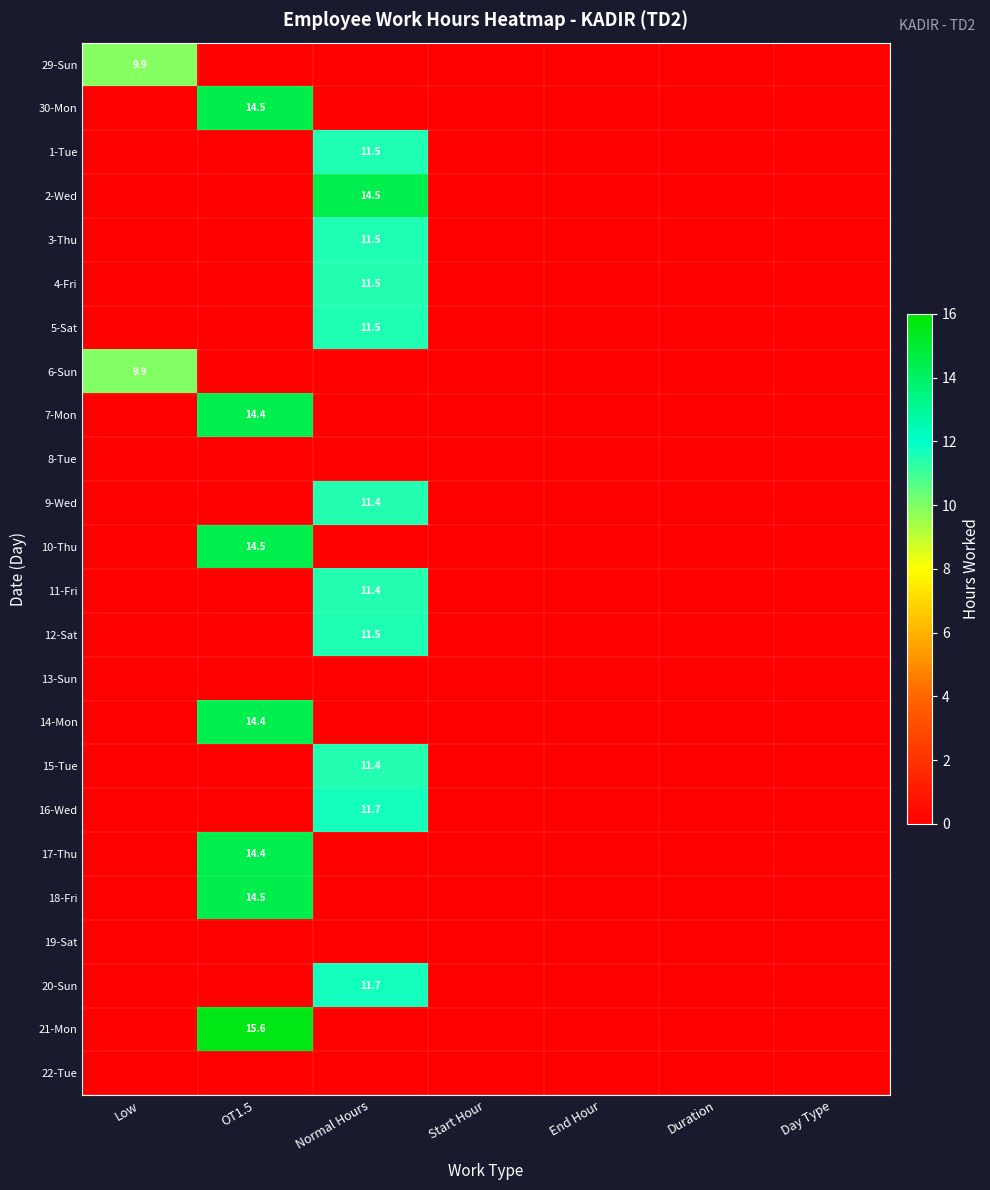

Is it true that 21-Mon equals -6.2 at Start Hour?

False